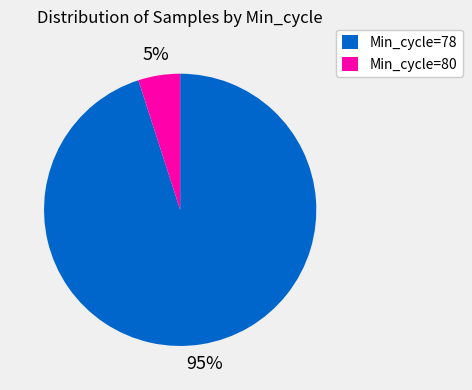

Count the number of slices in the pie.

2